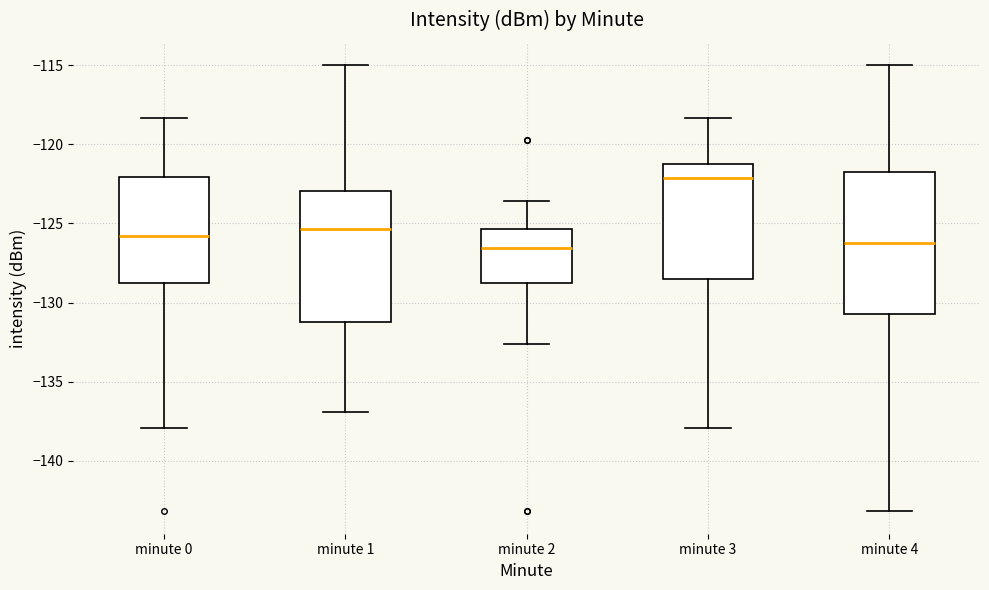

Which box is the tallest, from its lower edge to its upper edge?

minute 4